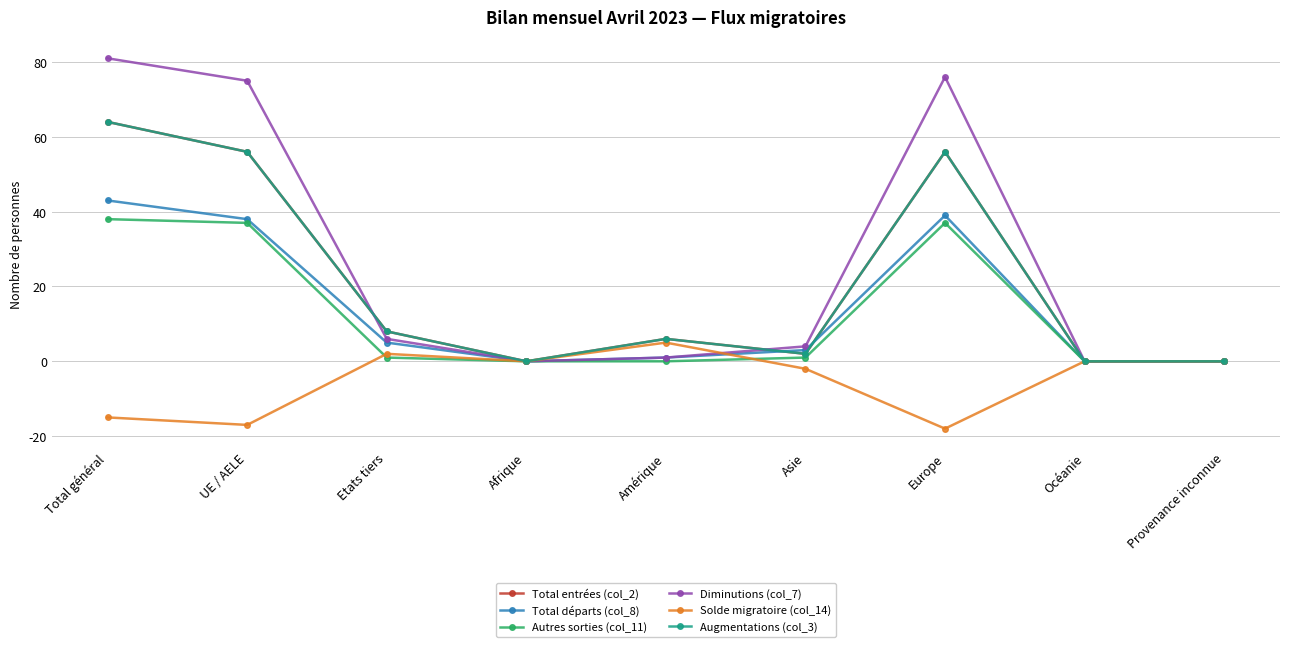

How many lines are shown in the chart?

6